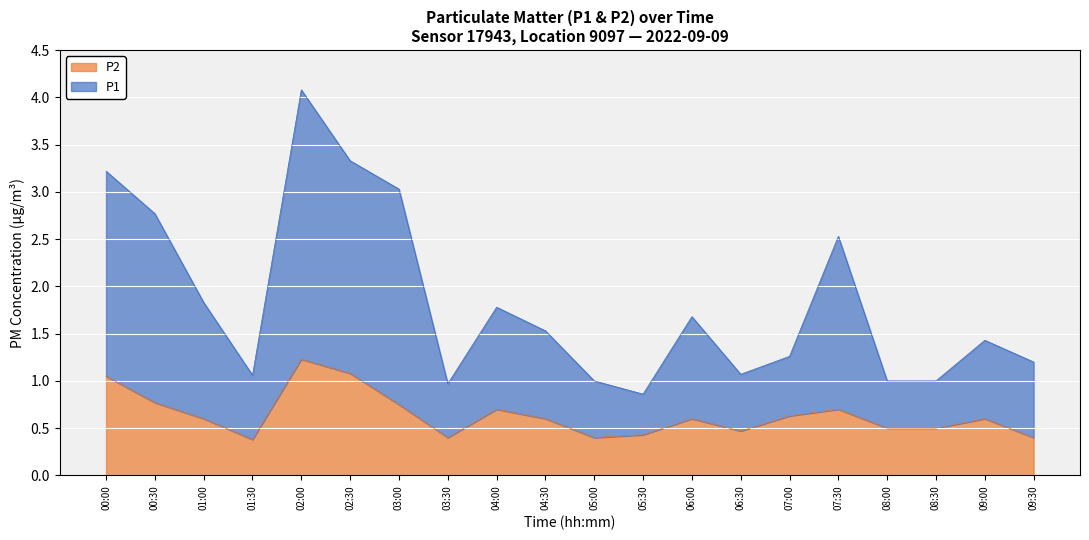

What is the average value of the P2 series?

0.6